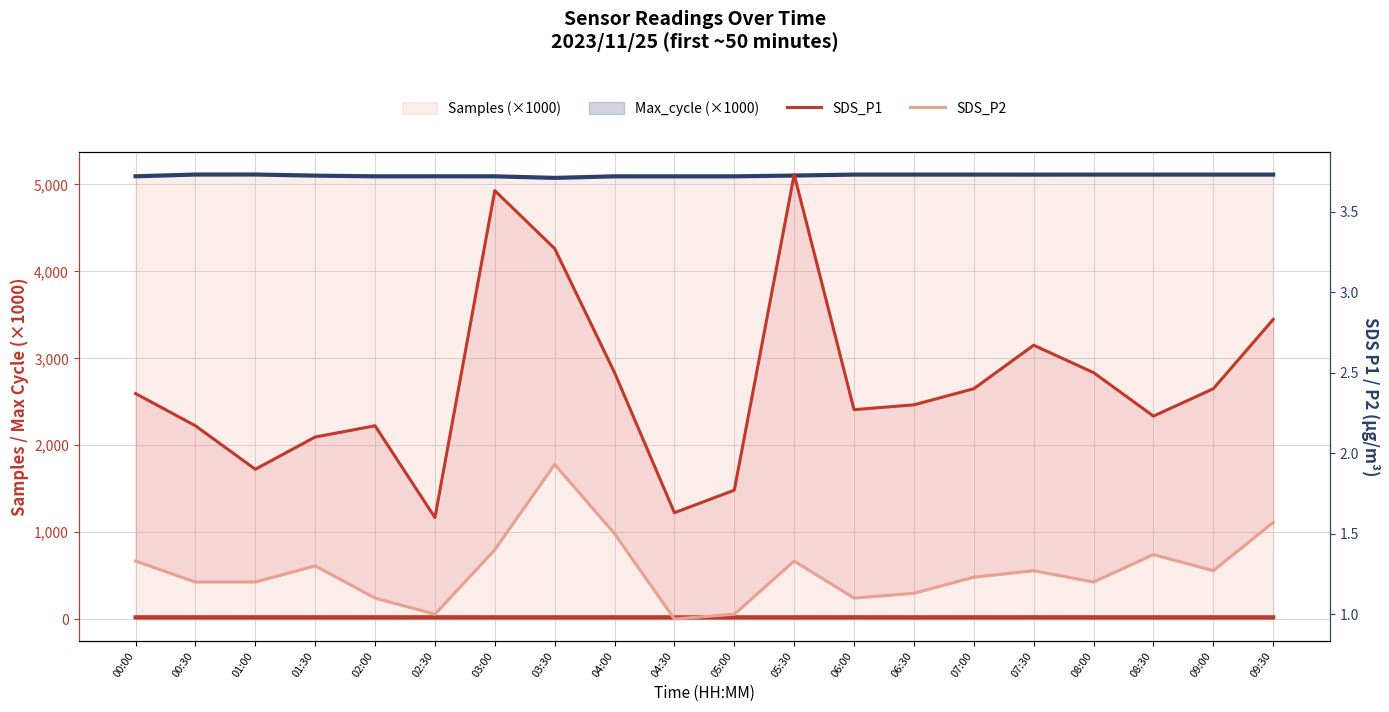

What position from the left is 05:30?

12